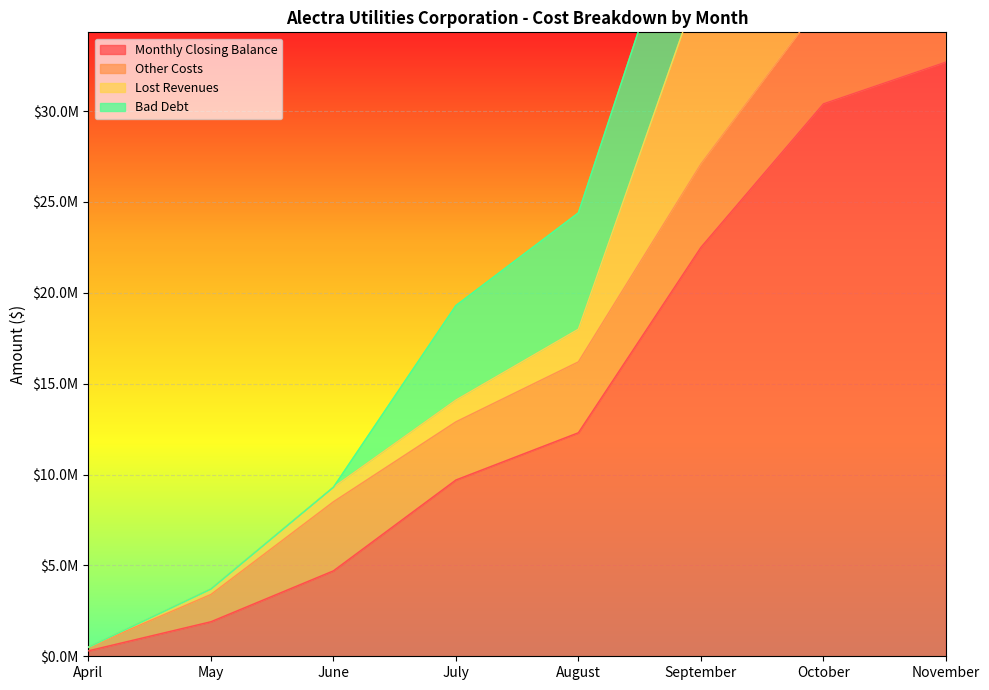

Between June and August, which is larger?

August